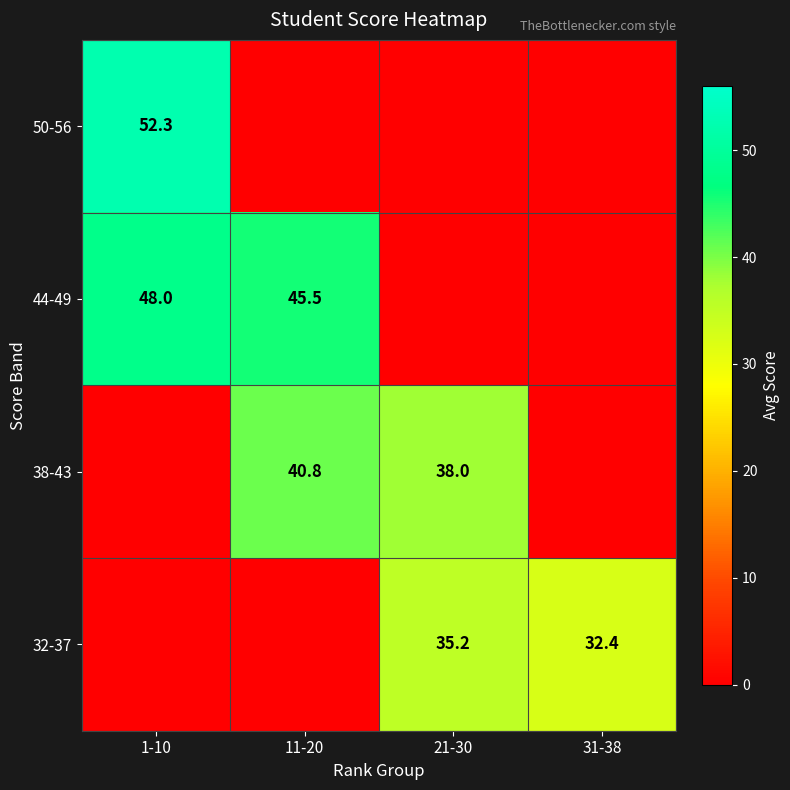

True or false: 44-49 has a value of 15.8 at 11-20.

False